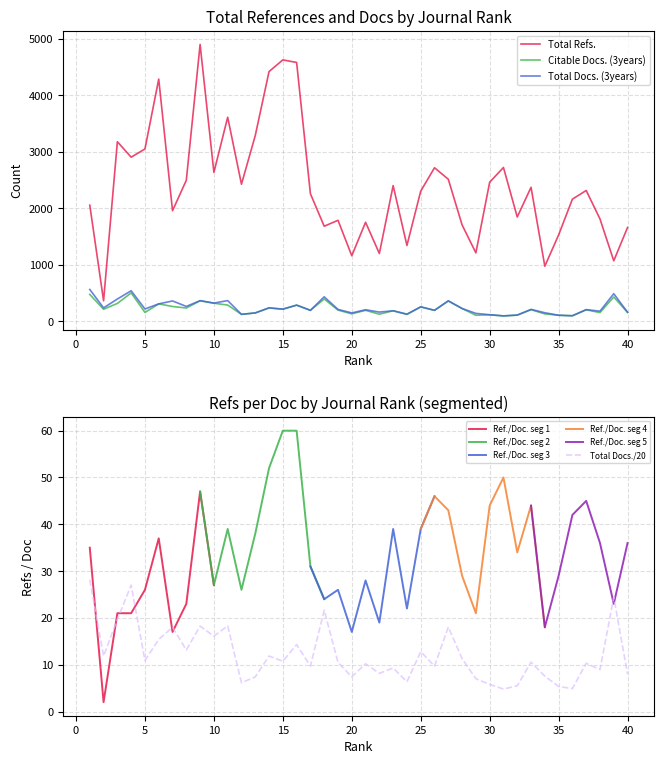

True or false: Total Refs. and Total Docs. (3years) cross at least once.

False